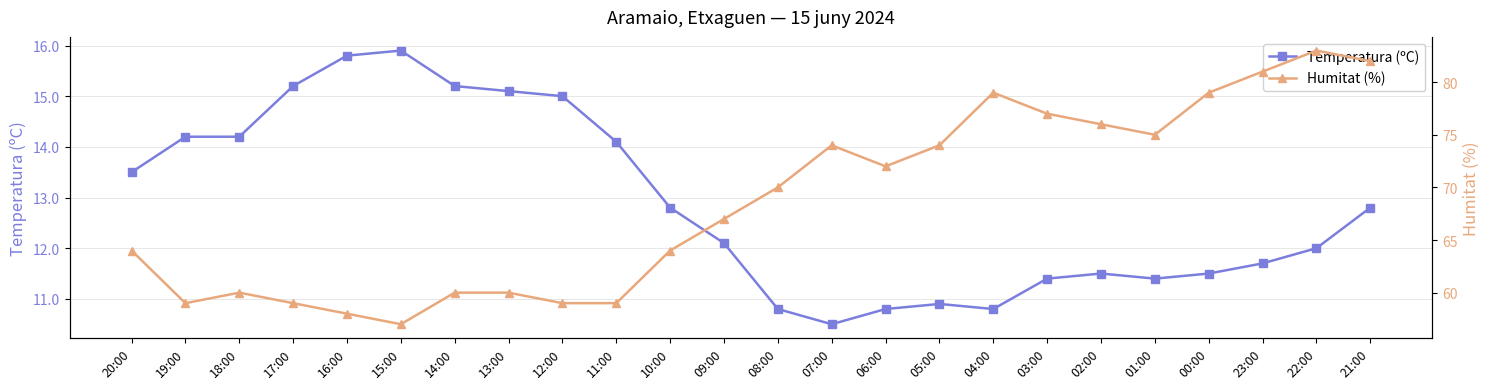

How many interior local peaks does the Humitat (%) series have?

4